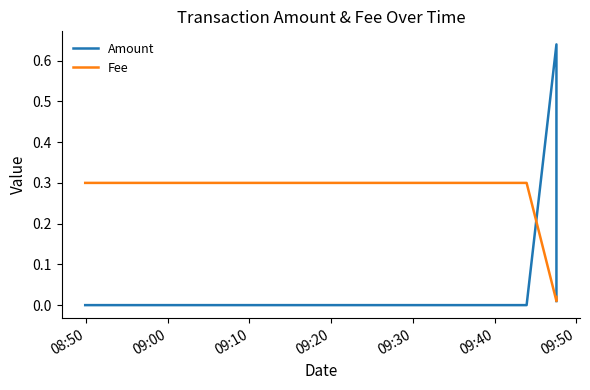

List the labels in order of Fee value, smallest first.

09:10, 09:20, 08:50, 09:00